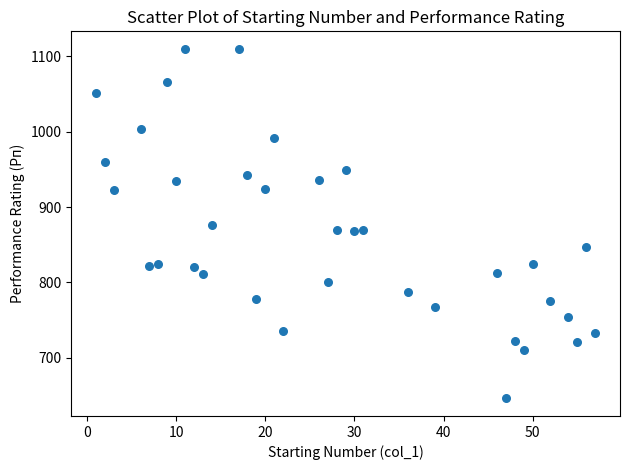

What is the range of X values (max minus min)?

56